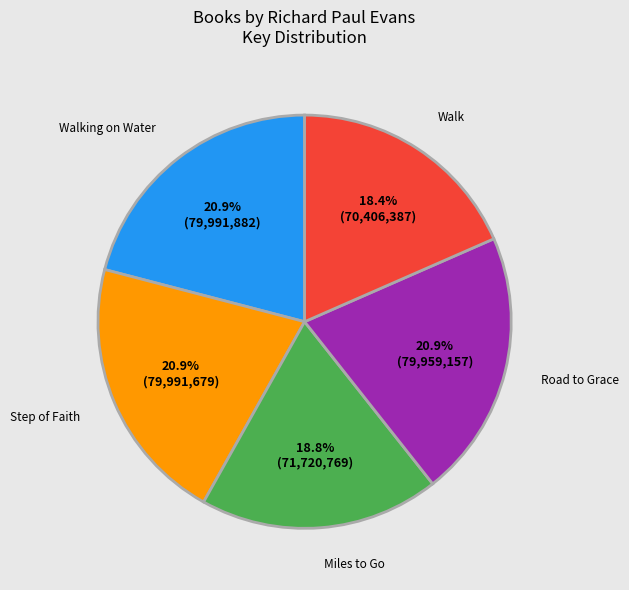

The Walking on Water slice represents 21% of the pie. True or false?

True